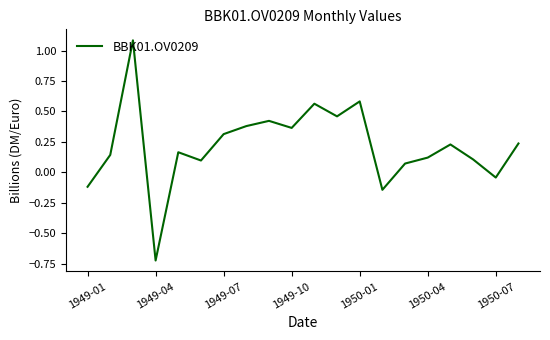

What is the difference between the maximum and minimum values?

1.8